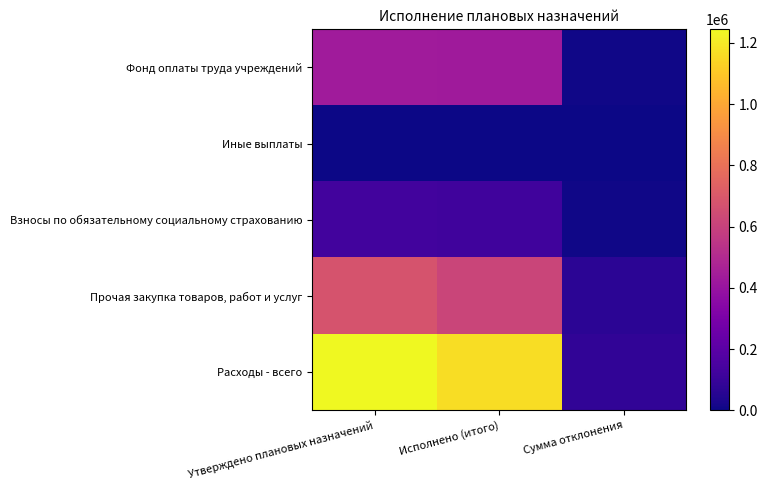

Reading left to right, what are all the values shown in this chart?

Фонд оплаты труда учреждений: Утверждено плановых назначений=435729.0	Исполнено (итого)=429301.2	Сумма отклонения=6427.8
Иные выплаты: Утверждено плановых назначений=2432.0	Исполнено (итого)=2432.0	Сумма отклонения=0.0
Взносы по обязательному социальному страхованию: Утверждено плановых назначений=129239.0	Исполнено (итого)=121969.2	Сумма отклонения=7269.8
Прочая закупка товаров, работ и услуг: Утверждено плановых назначений=677174.0	Исполнено (итого)=613041.8	Сумма отклонения=64132.2
Расходы - всего: Утверждено плановых назначений=1244574.0	Исполнено (итого)=1166744.2	Сумма отклонения=77829.8